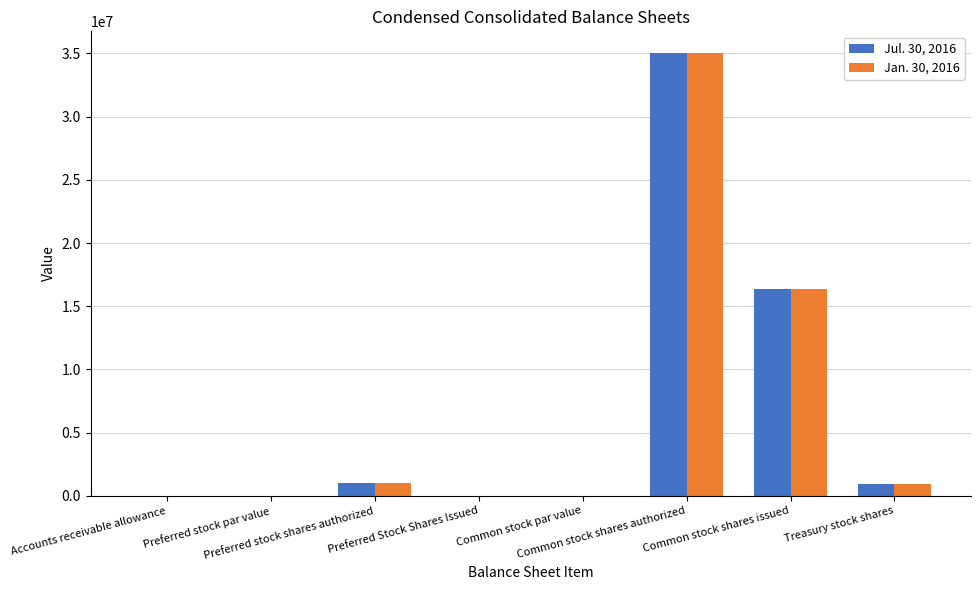

True or false: Jan. 30, 2016 has a value of 898249.0 at Treasury stock shares.

True